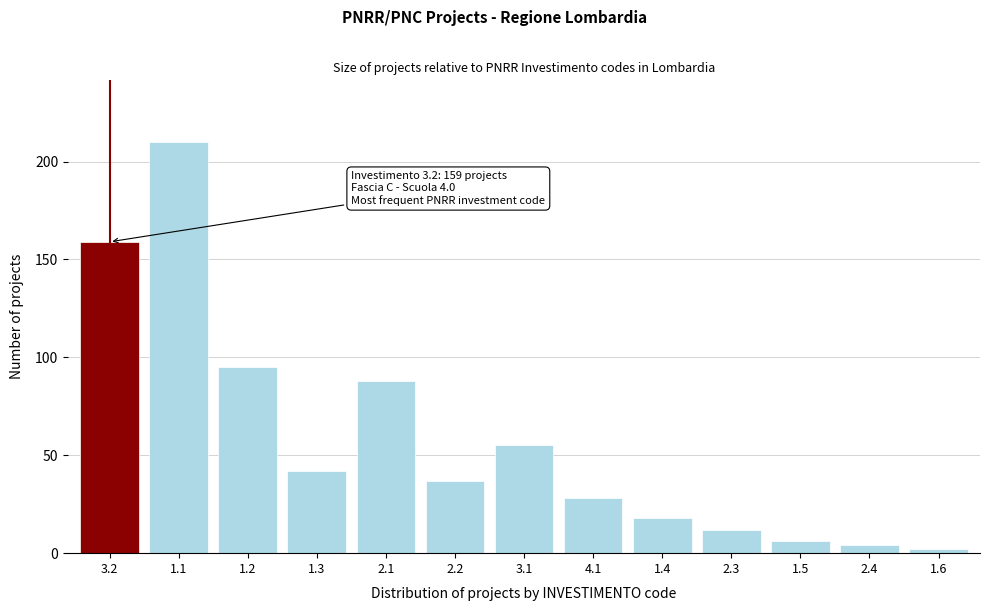

Reading right to left, what are all the values shown in this chart?

2	4	6	12	18	28	55	37	88	42	95	210	159